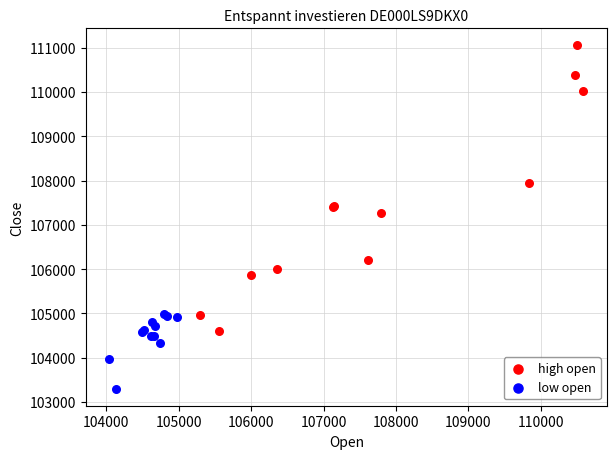

What are all the series names shown in the legend?

high open, low open